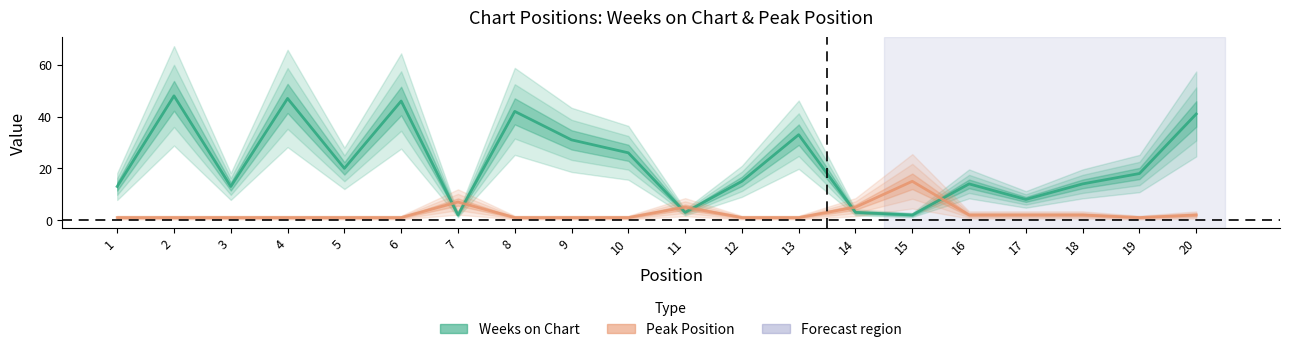

How many series are shown in this chart?

2